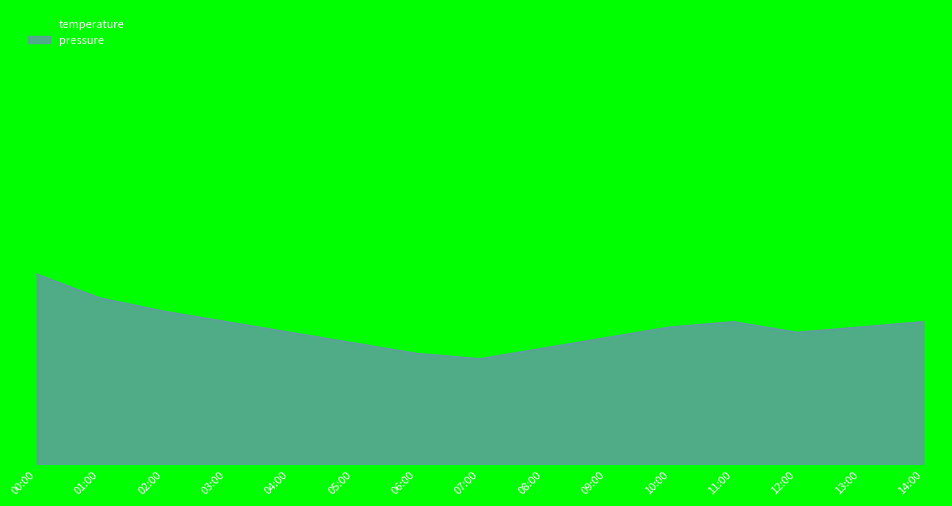

Reading left to right, list all the values displayed in this chart.

pressure: 00:00=100840.0	01:00=100795.0	02:00=100770.0	03:00=100750.0	04:00=100730.0	05:00=100710.0	06:00=100690.0	07:00=100680.0	08:00=100700.0	09:00=100720.0	10:00=100740.0	11:00=100750.0	12:00=100730.0	13:00=100740.0	14:00=100750.0
temperature: 00:00=100840.0	01:00=100760.0	02:00=100780.0	03:00=100740.0	04:00=100720.0	05:00=100700.0	06:00=100680.0	07:00=100700.0	08:00=100720.0	09:00=100760.0	10:00=100800.0	11:00=100820.0	12:00=100780.0	13:00=100800.0	14:00=100820.0